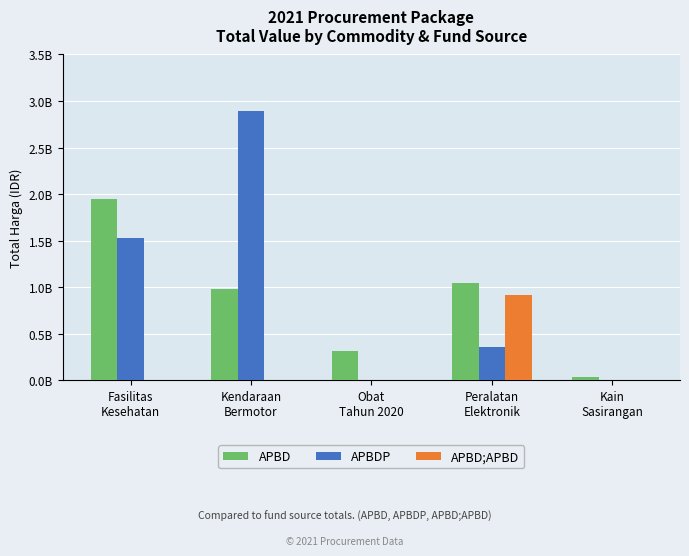

At how many categories does at least one series exceed 791120600?

3